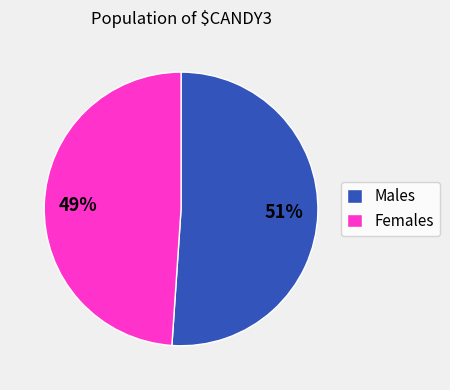

Which has a higher value, Males or Females?

Males